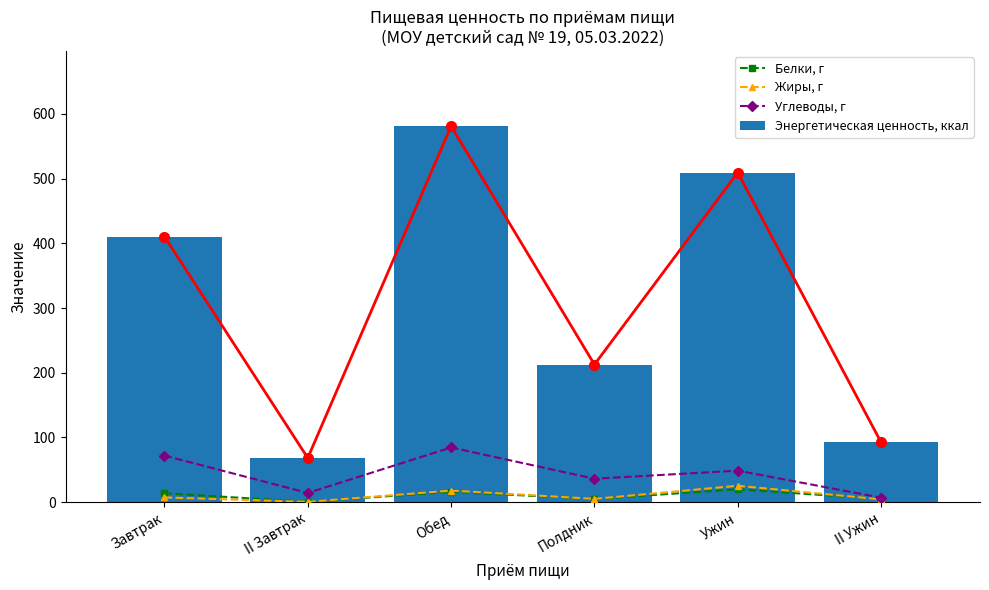

What is the value of the Белки, г bar at the 6th from the left?

5.0